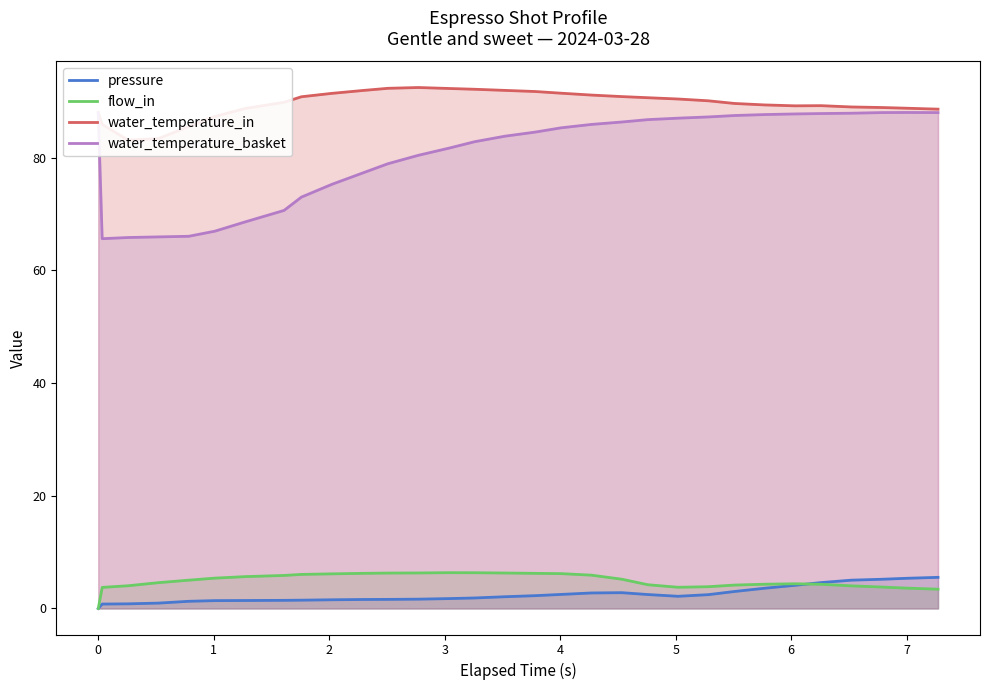

How many positive values does the flow_in series have?

30